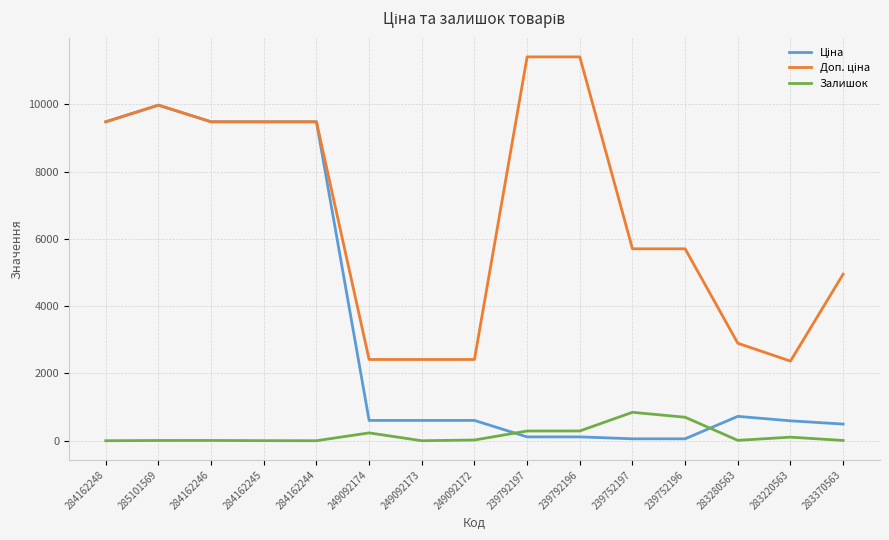

What is the difference between the maximum and minimum values in the Залишок series?

845.0